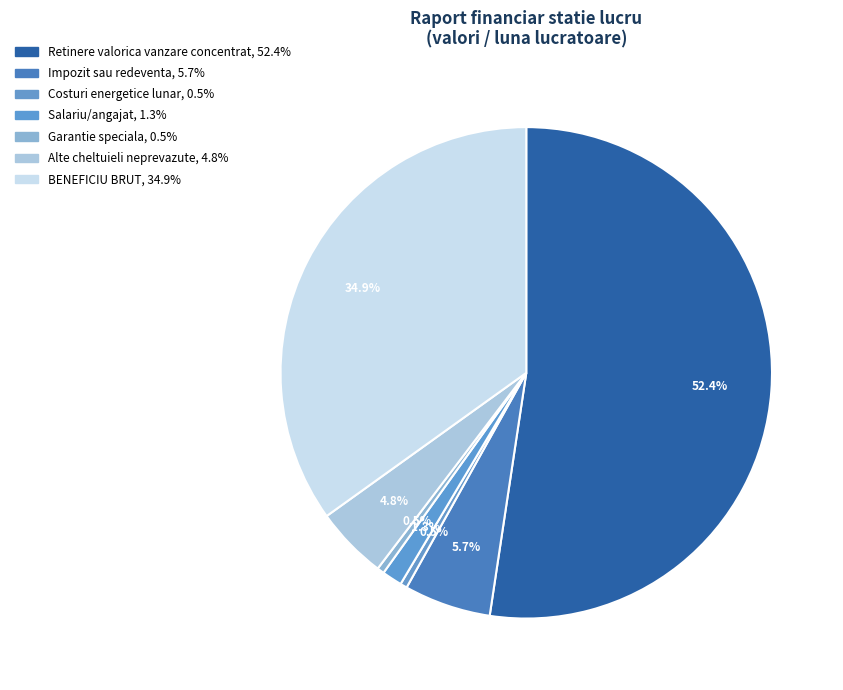

Rank the categories by value from highest to lowest.

Retinere valorica vanzare concentrat, BENEFICIU BRUT, Impozit sau redeventa, Alte cheltuieli neprevazute, Salariu/angajat, Garantie speciala, Costuri energetice lunar